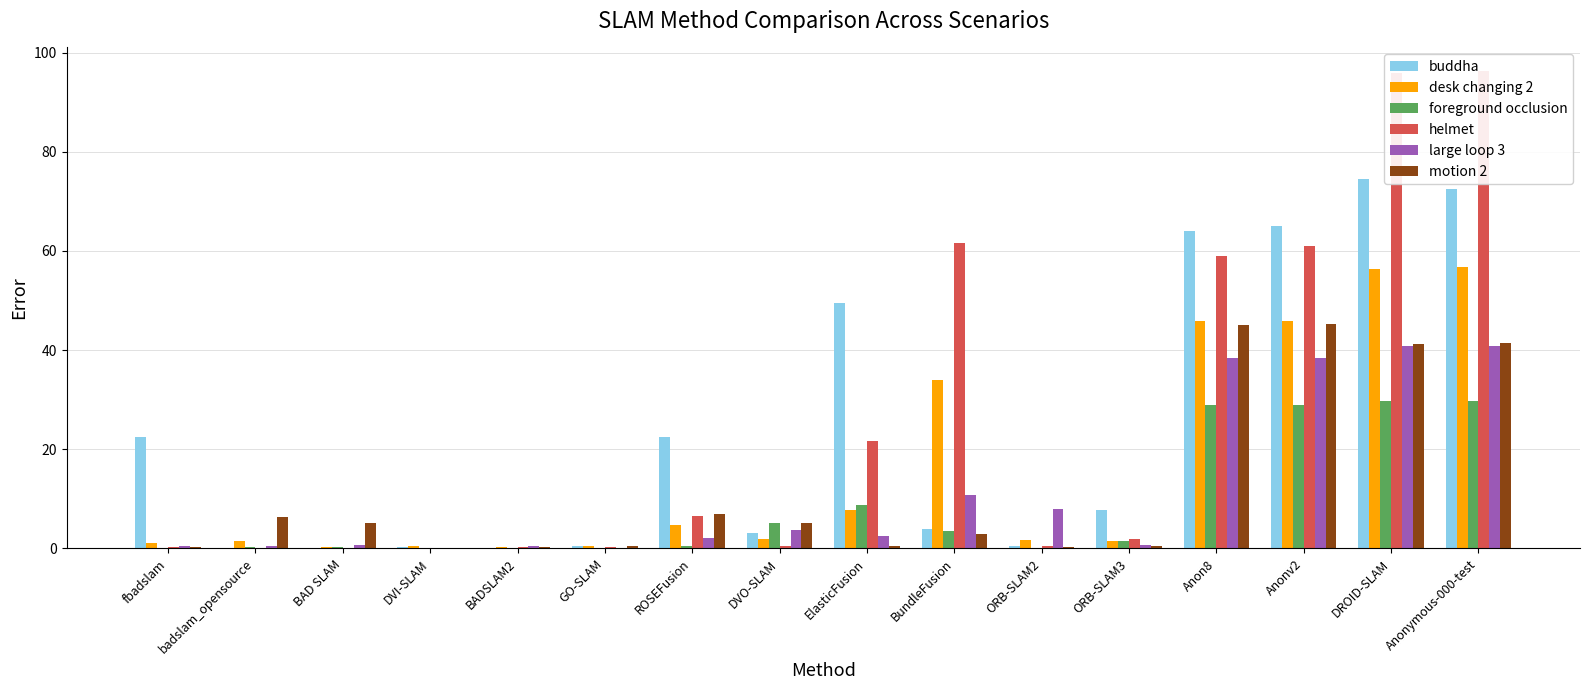

What is the approximate value of helmet at DVI-SLAM?

0.2